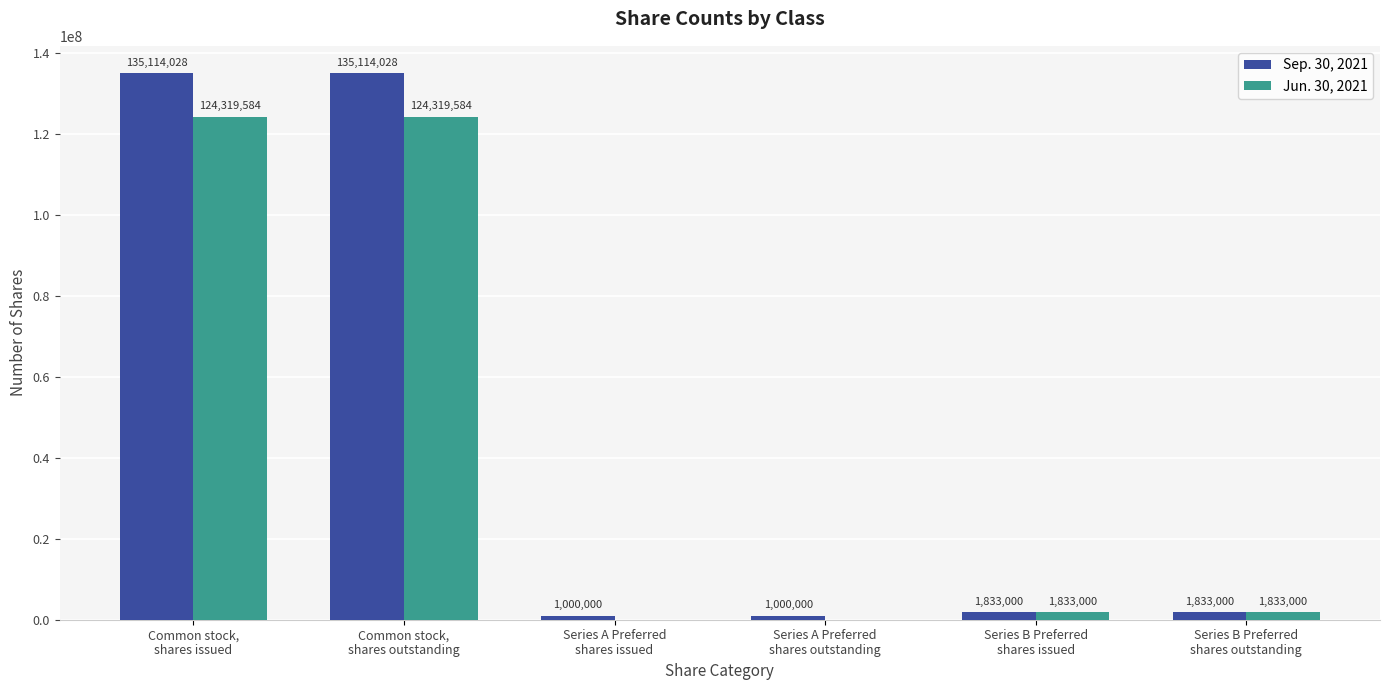

Which series has the largest total across all categories?

Sep. 30, 2021